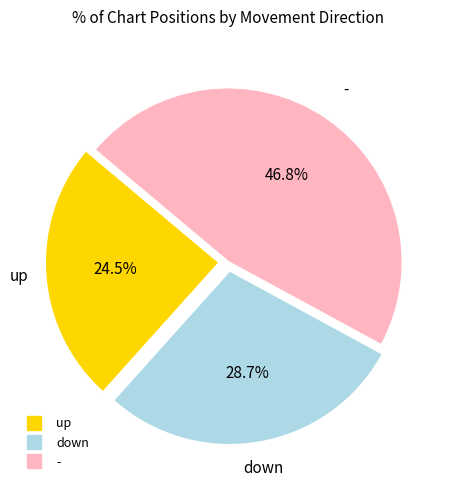

Is there a majority slice in this chart?

No